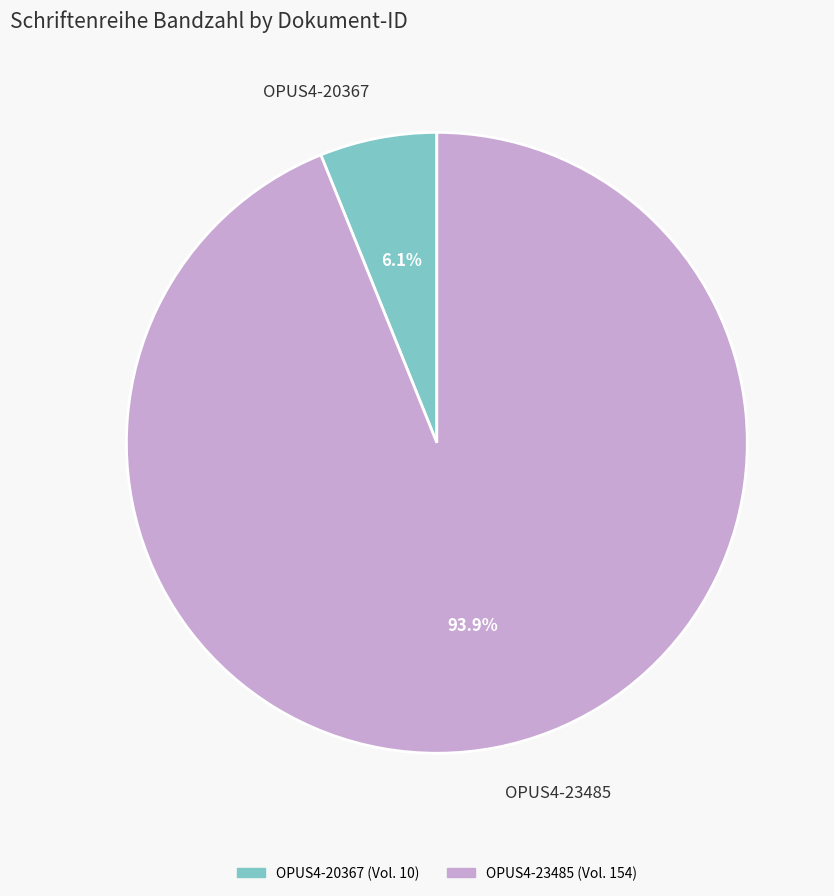

Approximately how many times larger is the value at OPUS4-23485 compared to OPUS4-20367?

15.4